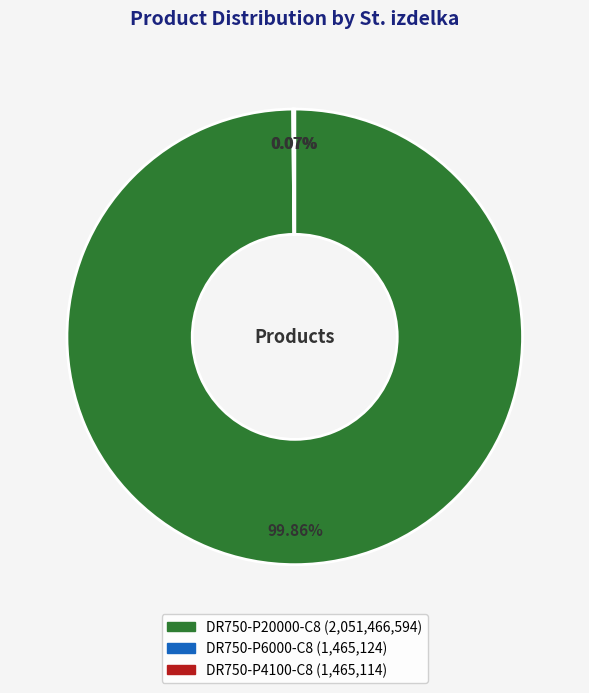

Is there any slice that represents more than half of the pie?

Yes